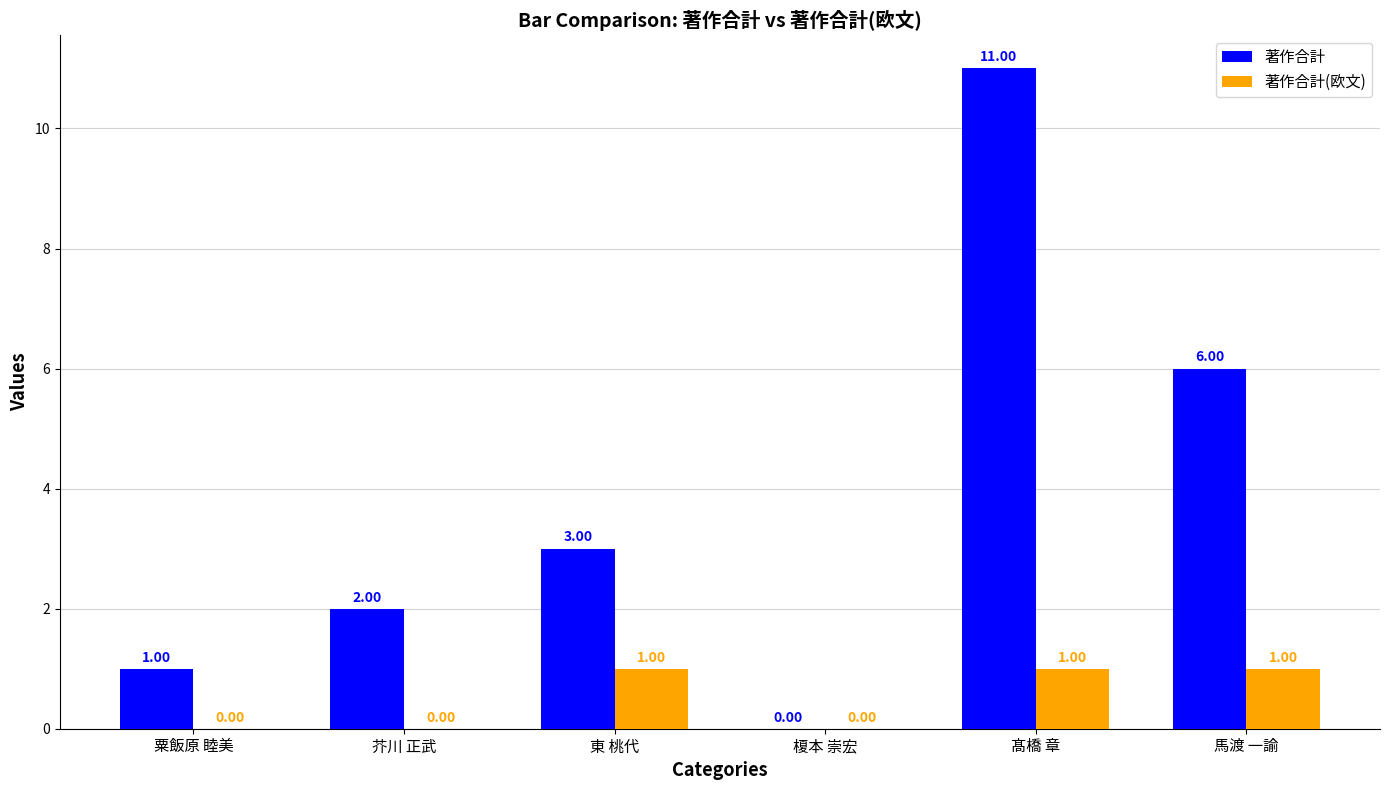

Which series has the widest spread of values?

著作合計